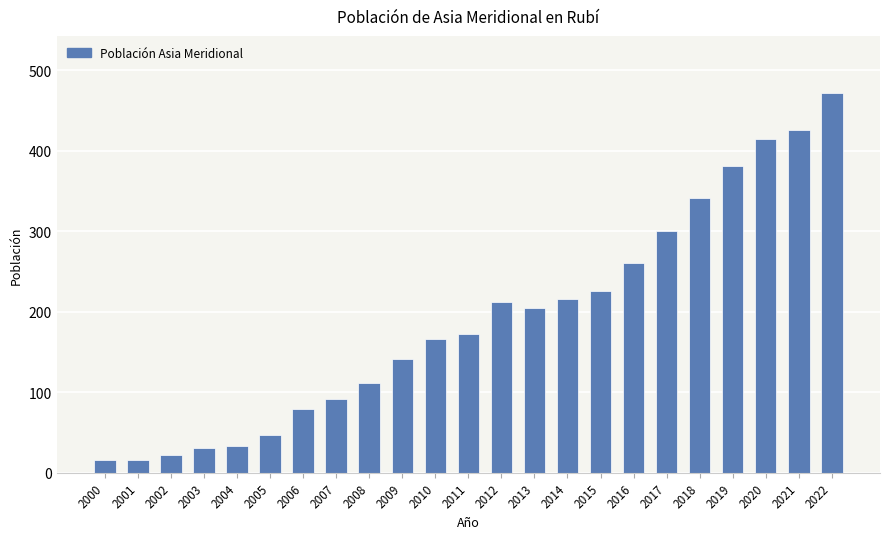

Count the number of categories in the chart.

23